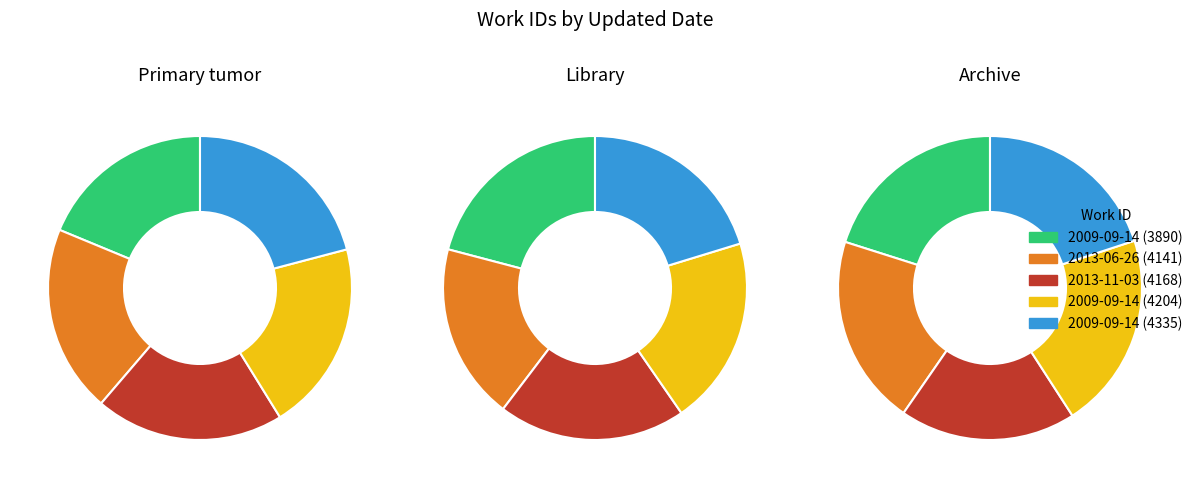

Combined, do 4168 and 3890 account for over 50%?

No